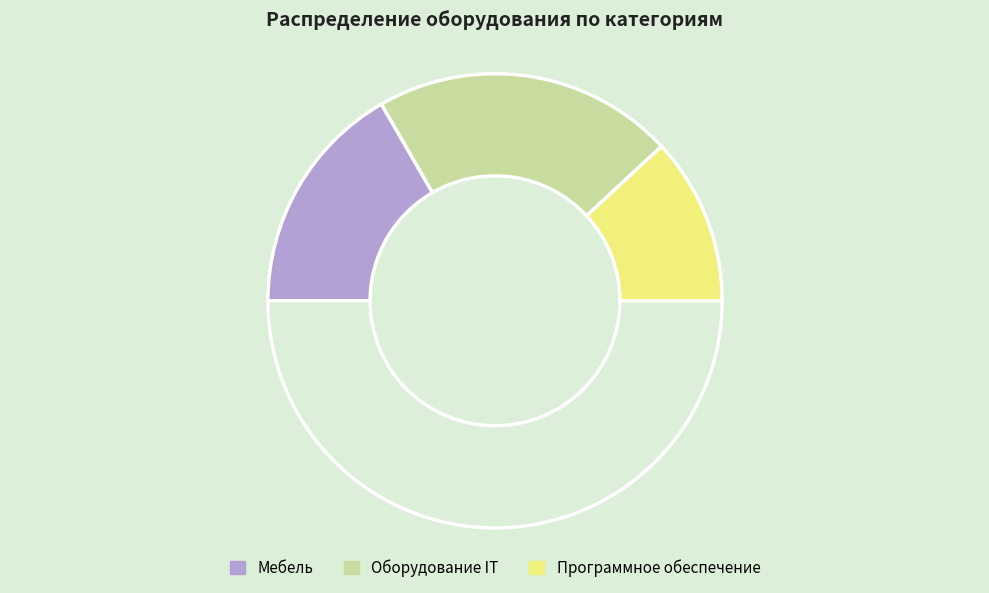

How many segments does this pie chart have?

4